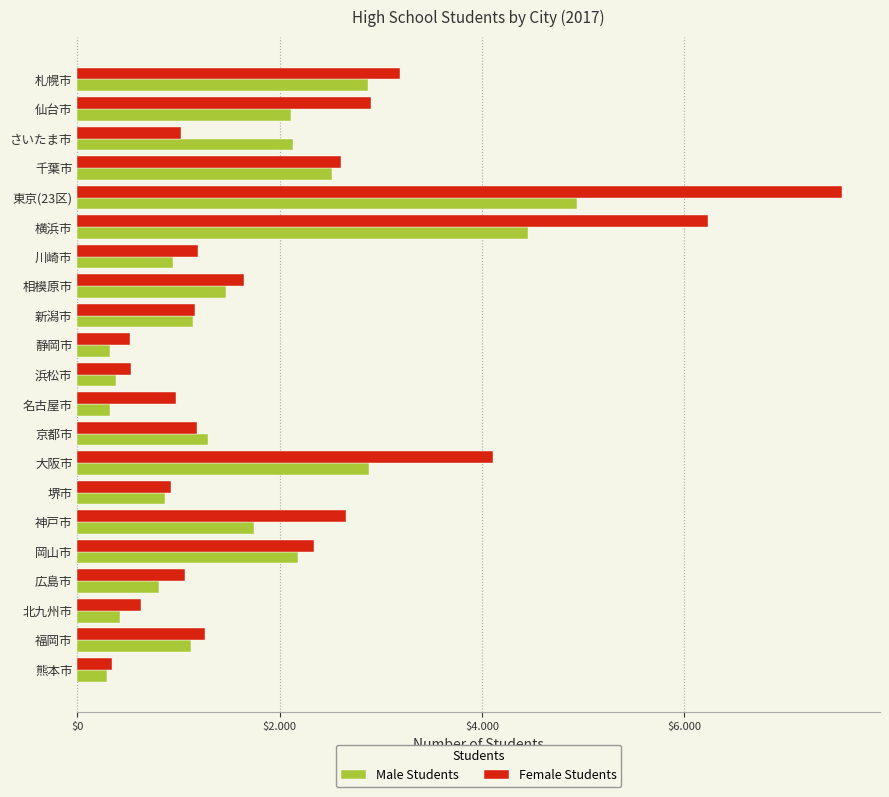

What are all the series names shown in the legend?

Male Students, Female Students